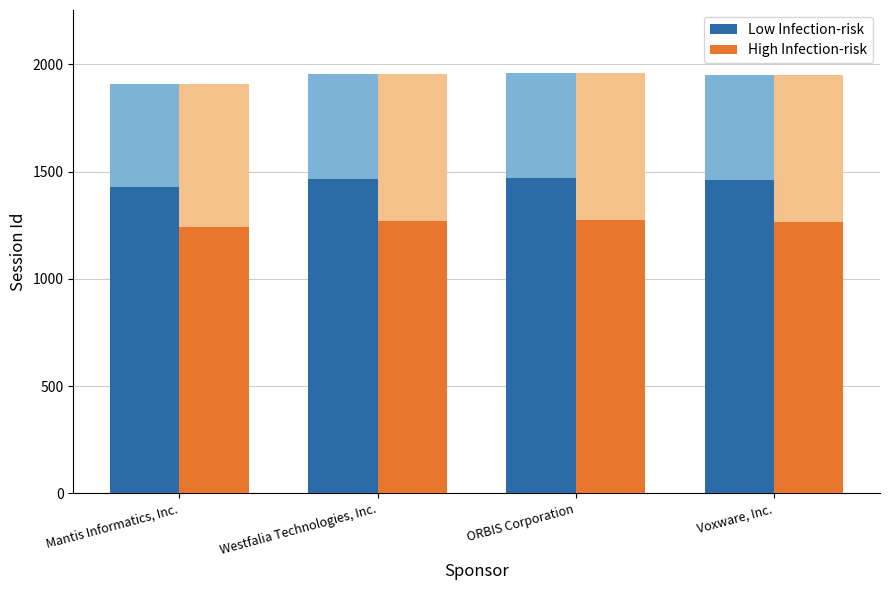

What is the label of the 2nd bar from the right?

ORBIS Corporation